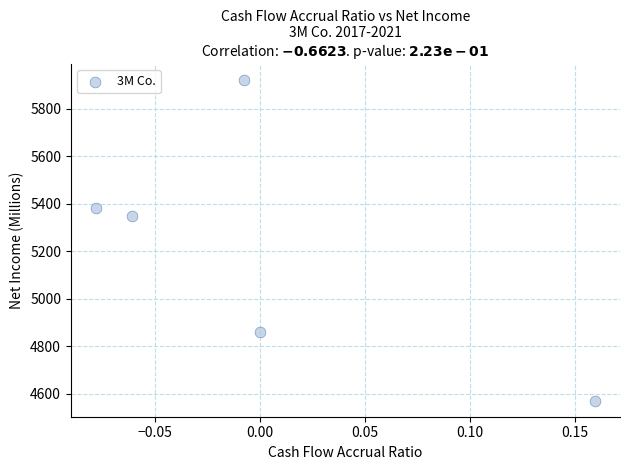

What Y value in the scatter plot is closest to 5245?

5349